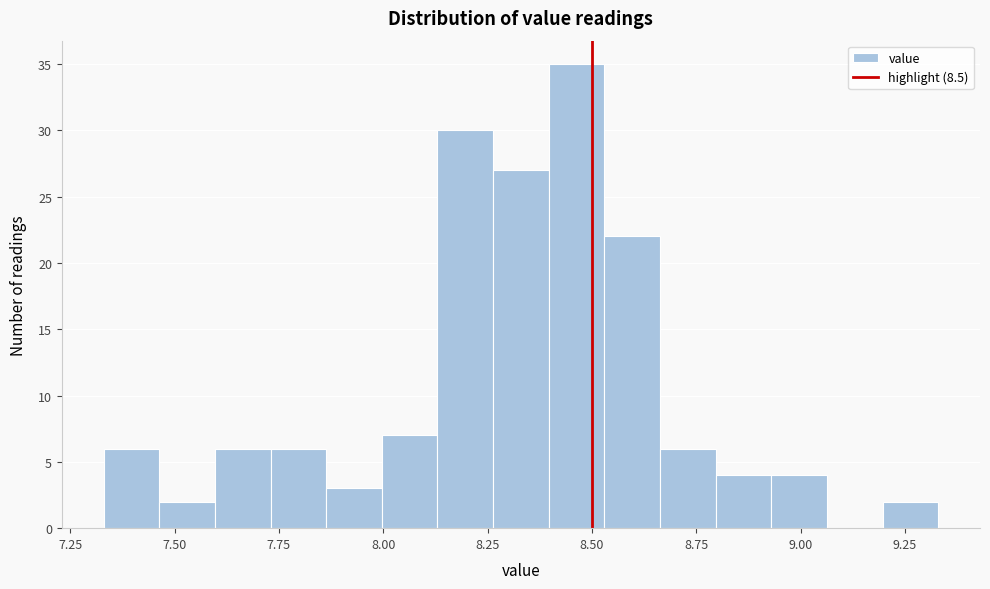

Around what value on the x-axis is the tallest bar? Give the approximate position of its centre, as read against the axis.

8.45